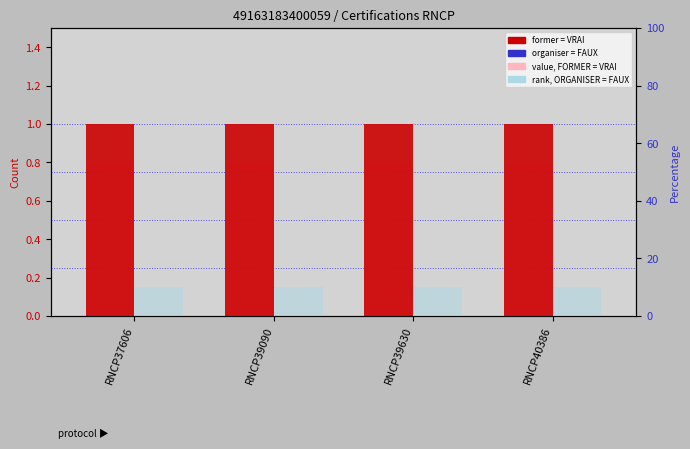

Which series has the largest total across all categories?

rank, ORGANISER = FAUX